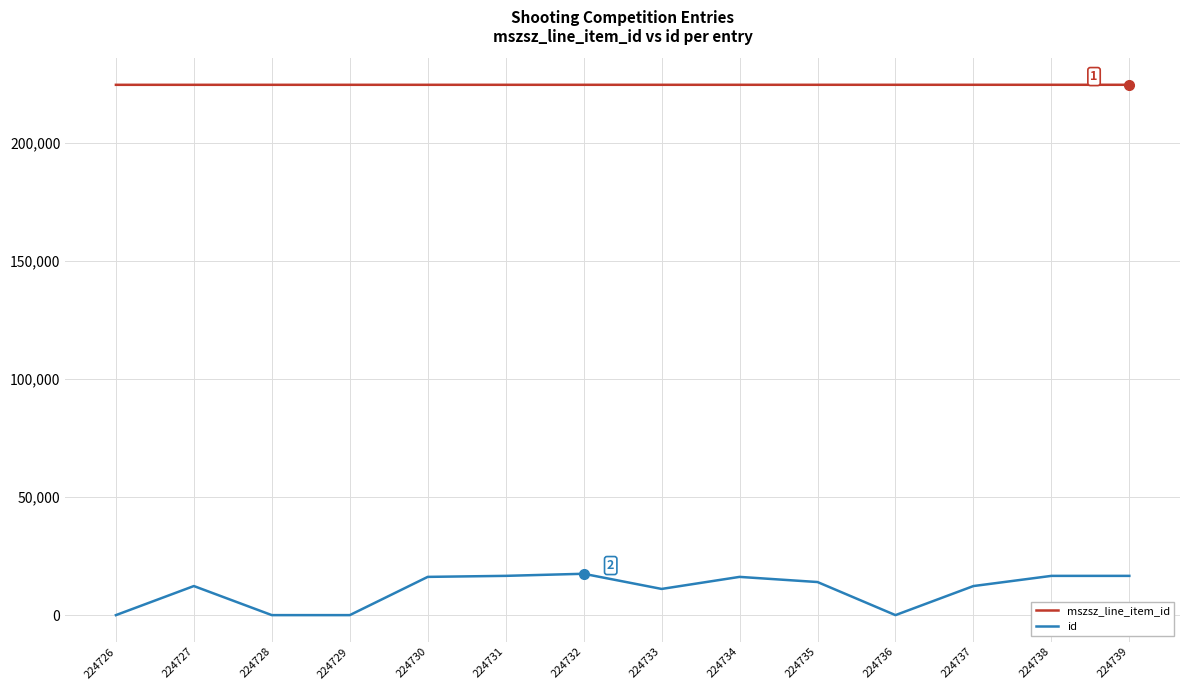

True or false: id and mszsz_line_item_id intersect in this chart.

False